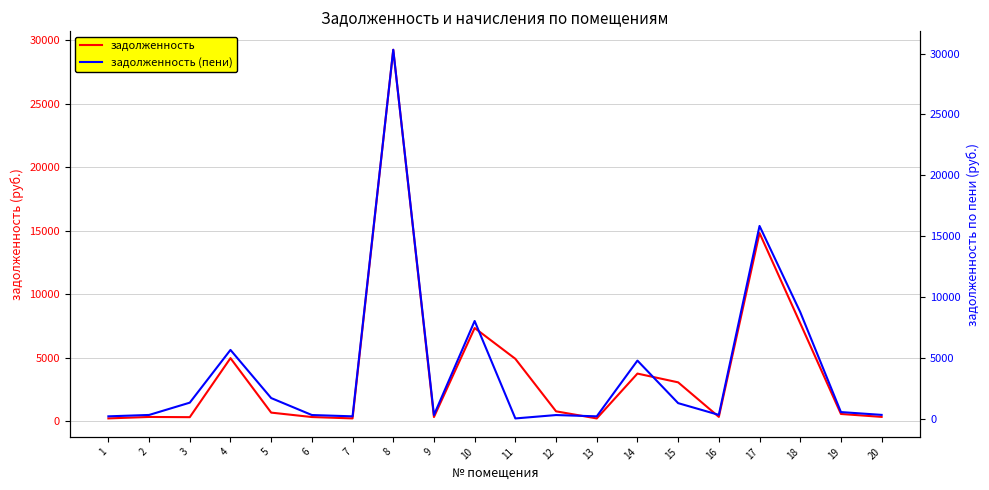

Rank the series at 14 from highest to lowest value.

задолженность (пени), задолженность